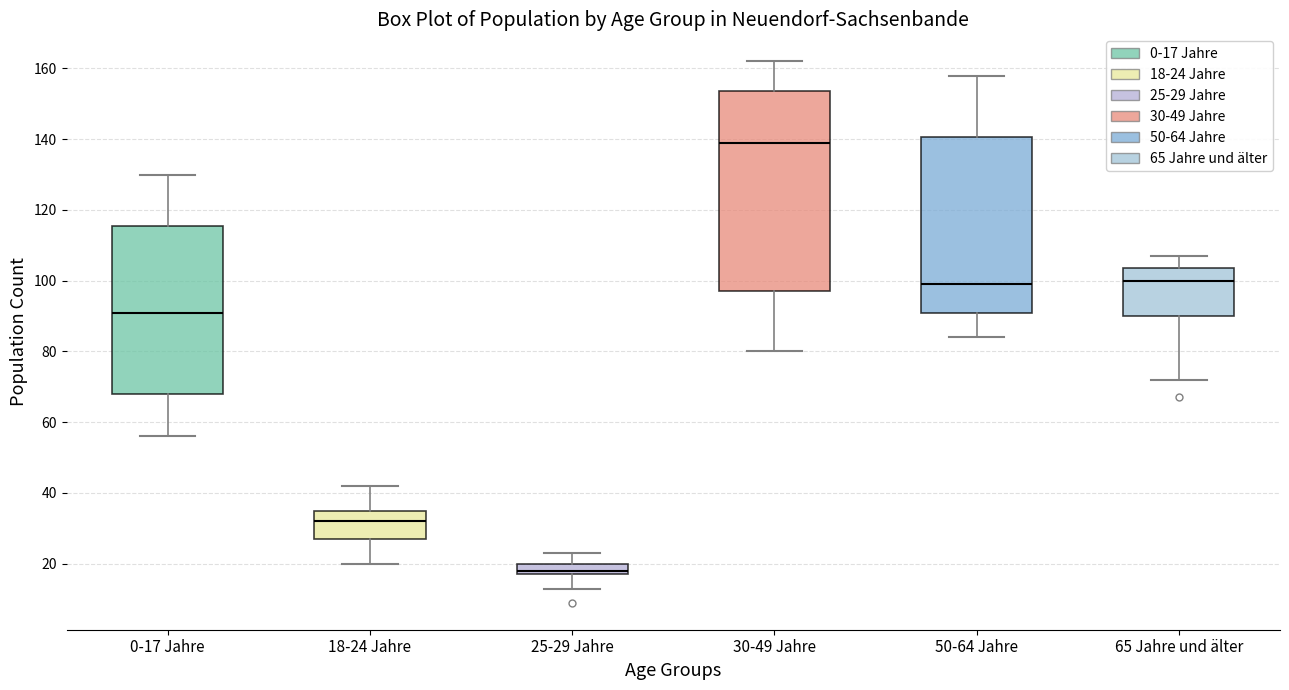

Reading left to right, read every box against the y-axis: the position of its median line, the range the box covers, and the ends of its whiskers. The values are not printed on the chart, so give them approximately, as read against the axis.

0-17 Jahre: median 92, box 68 to 116, whiskers 56 to 130
18-24 Jahre: median 32, box 28 to 36, whiskers 20 to 42
25-29 Jahre: median 18 (just above the box's lower edge), box 18 to 20, whiskers 14 to 24
30-49 Jahre: median 140, box 98 to 154, whiskers 80 to 162
50-64 Jahre: median 100, box 92 to 140, whiskers 84 to 158
65 Jahre und älter: median 100, box 90 to 104, whiskers 72 to 108